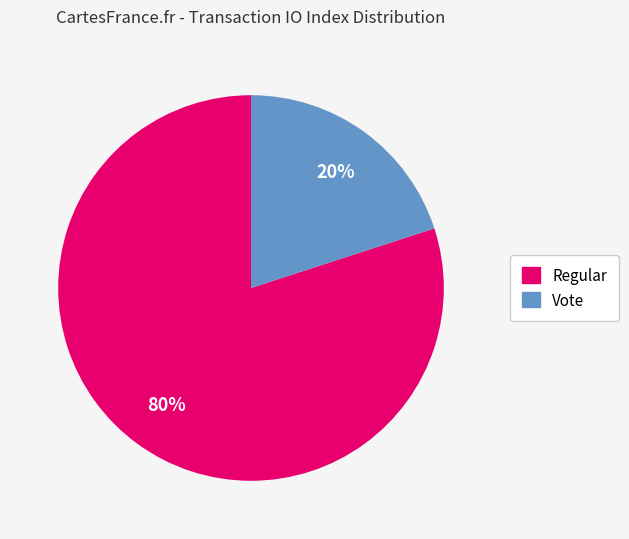

Approximately how many times larger is the value at Regular compared to Vote?

4.0